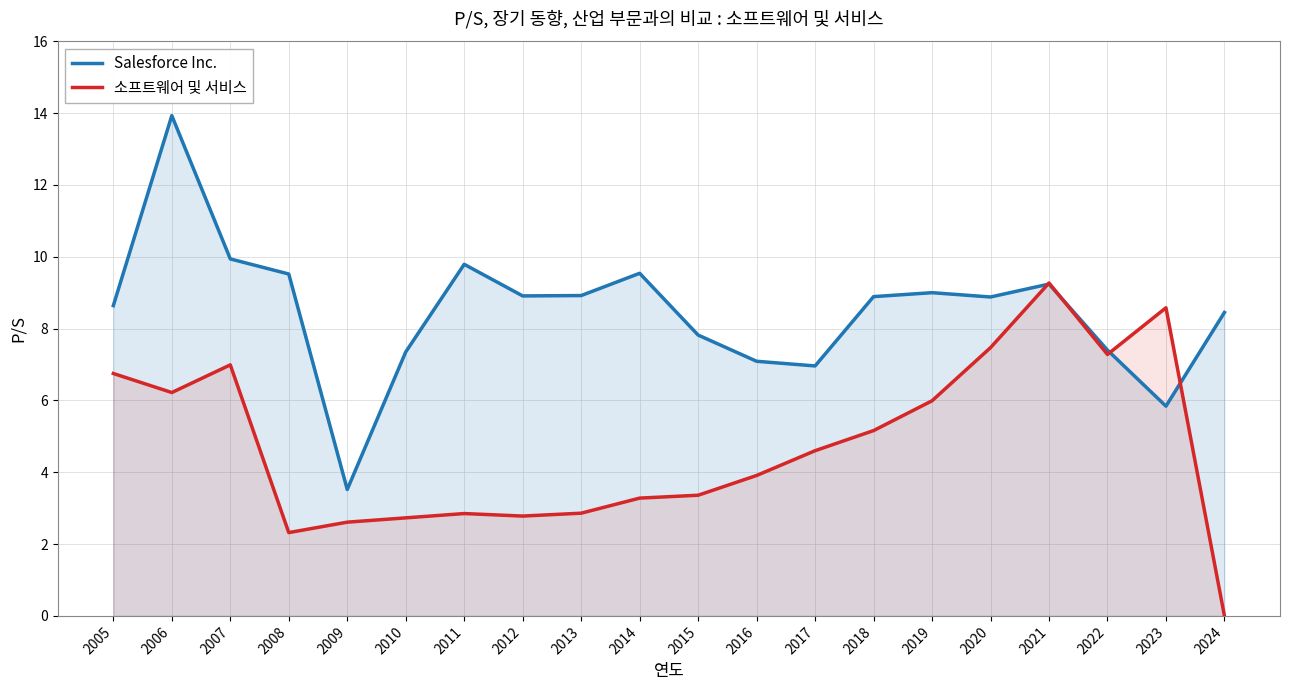

What are all the series names shown in the legend?

Salesforce Inc., 소프트웨어 및 서비스